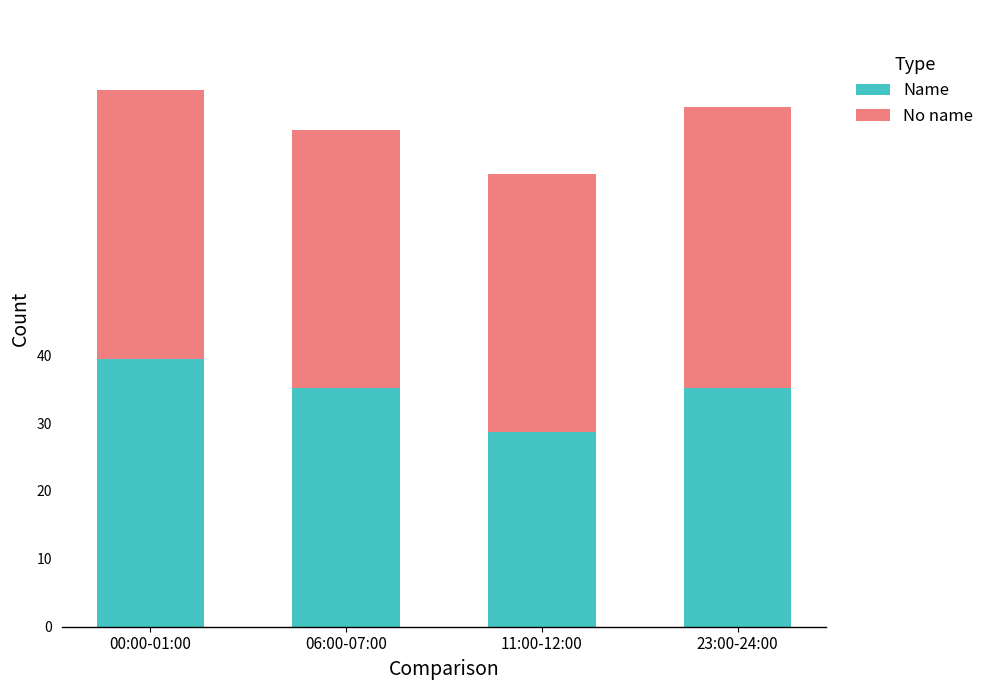

What is the minimum value for Name?

28.7